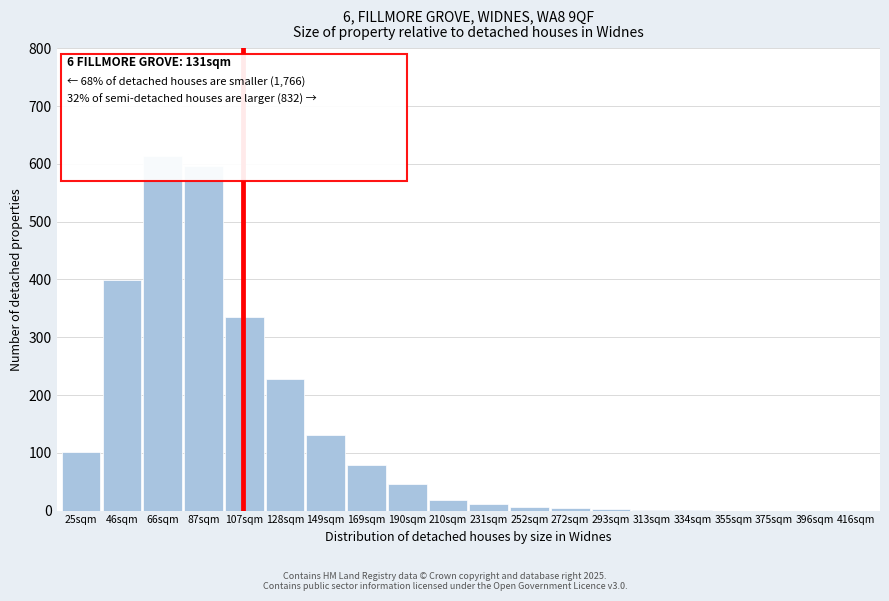

At which label is the value closest to 307?

107sqm